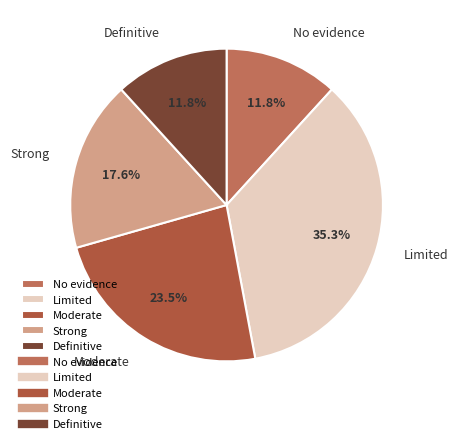

What is the ratio of the value at Limited to the value at Definitive?

3.0